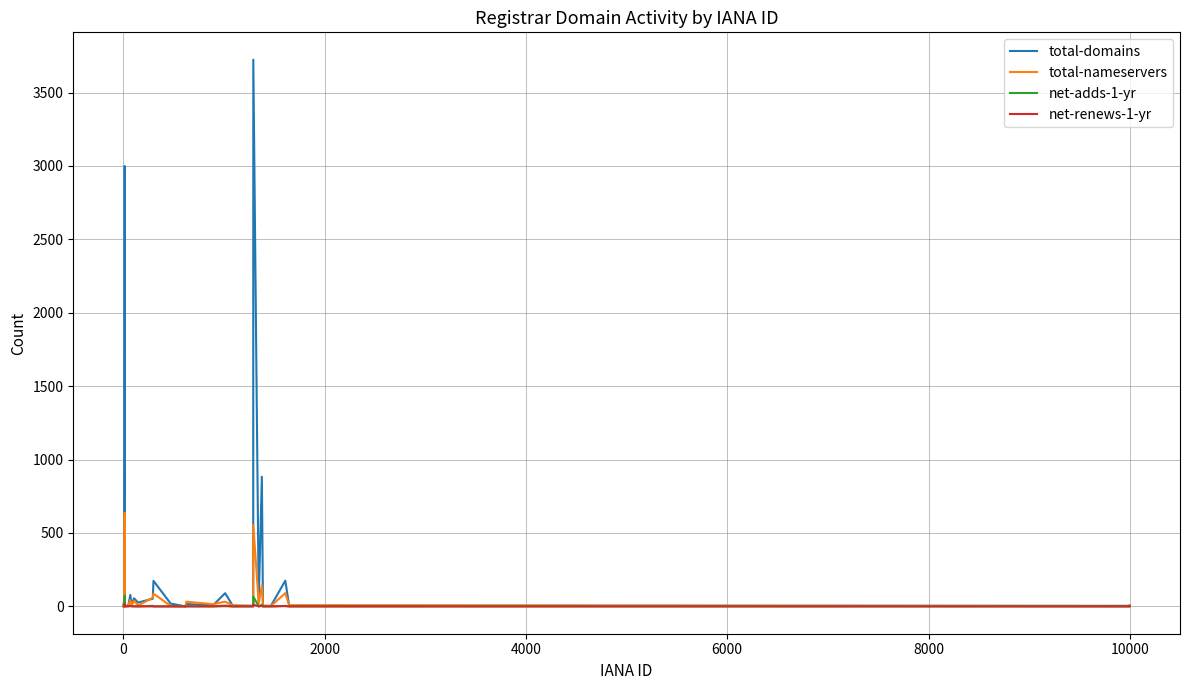

What is the highest value of the total-nameservers series?

638